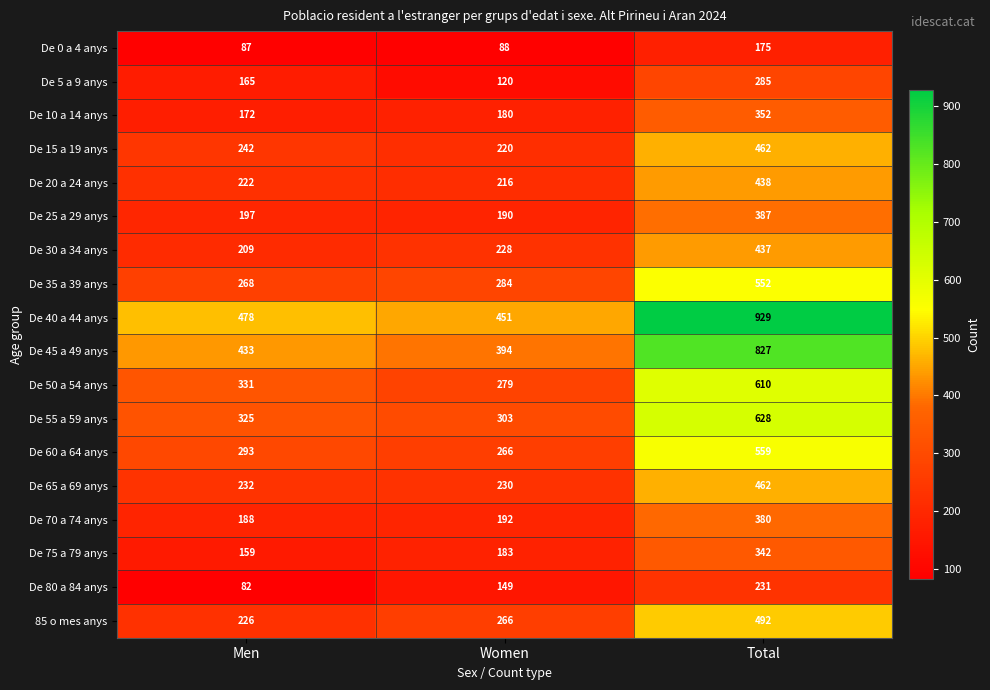

What is the average value of the De 80 a 84 anys series?

154